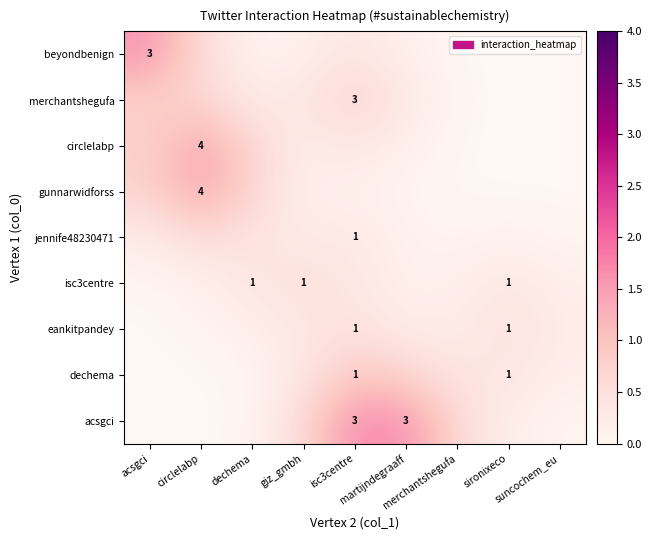

True or false: merchantshegufa has a value of 0.2 at acsgci.

False